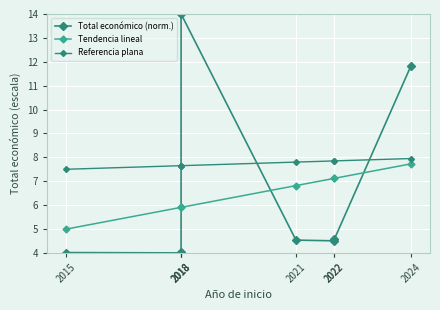

What is the minimum value for Tendencia lineal?

5.0